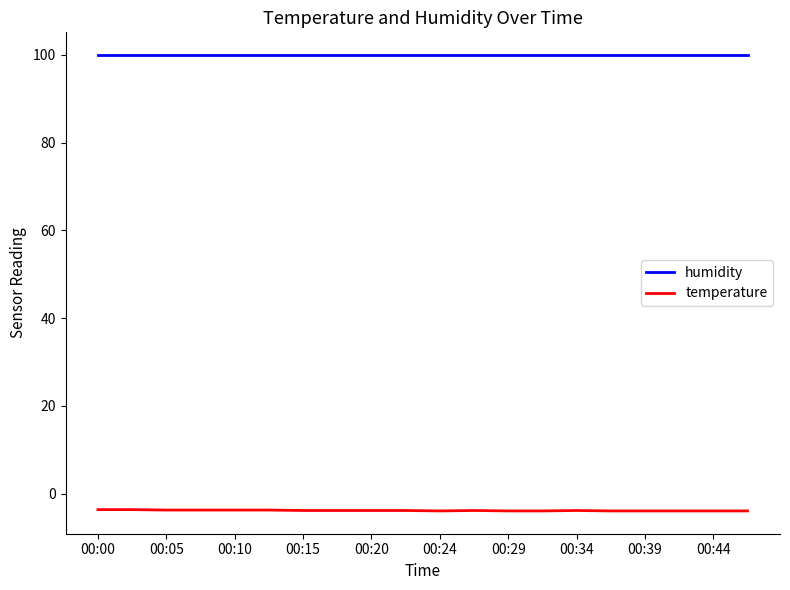

What is the minimum value shown in the chart?

-3.9